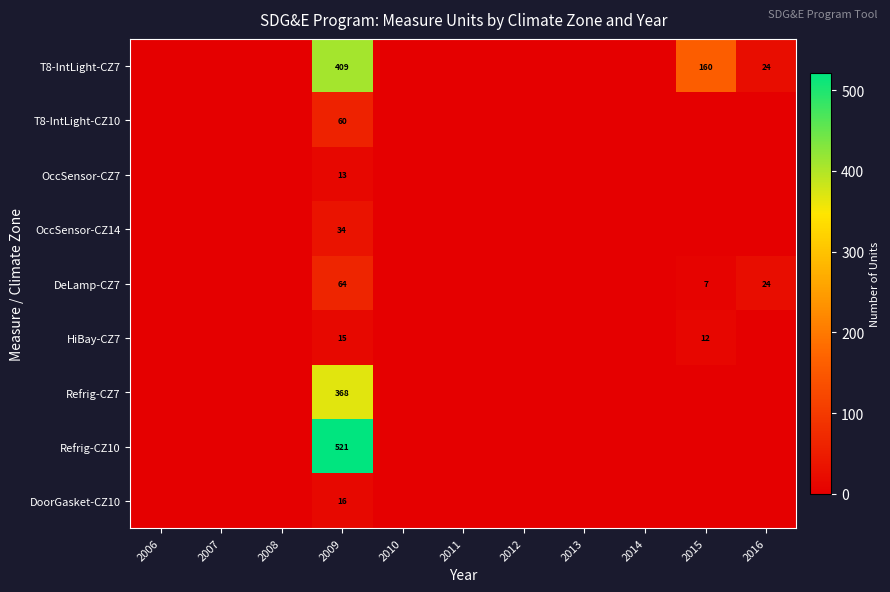

What is the difference between the DeLamp-CZ7 values at 2015 and 2009?

57